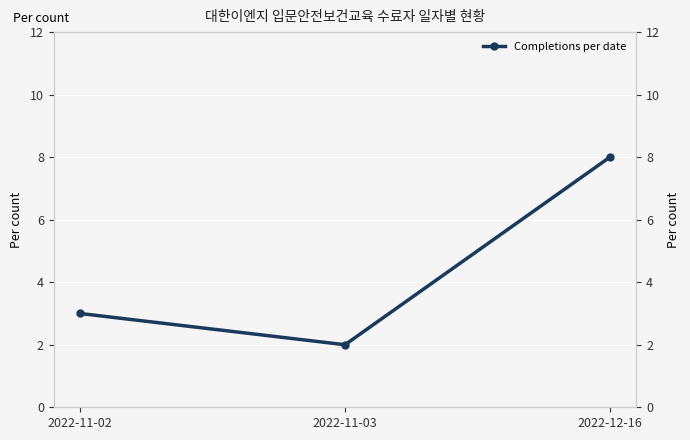

What is the value of the 3rd point from the left?

8